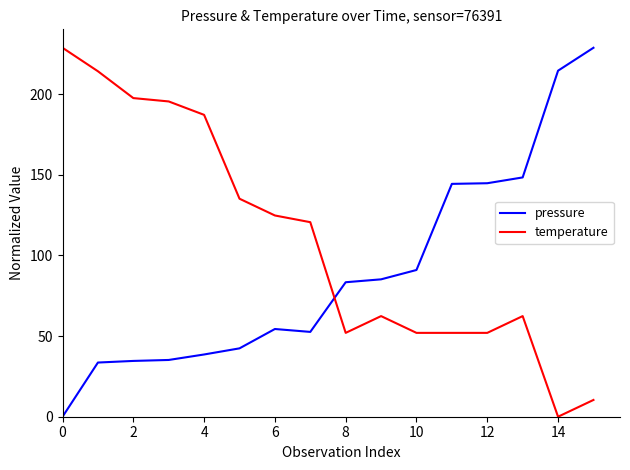

Which series has the largest total across all categories?

temperature